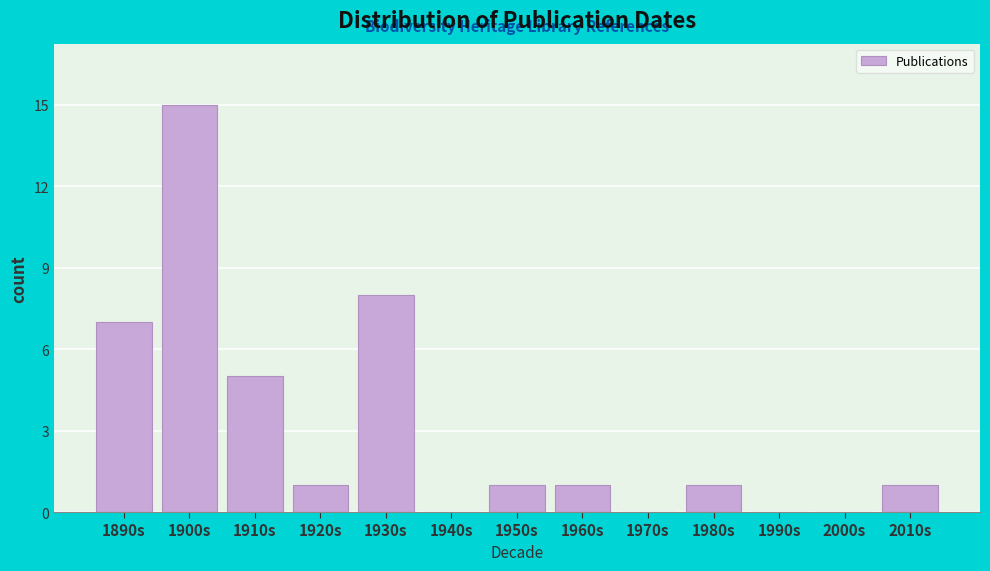

Reading right to left, transcribe all the data shown in this chart.

2010s=1	2000s=0	1990s=0	1980s=1	1970s=0	1960s=1	1950s=1	1940s=0	1930s=8	1920s=1	1910s=5	1900s=15	1890s=7